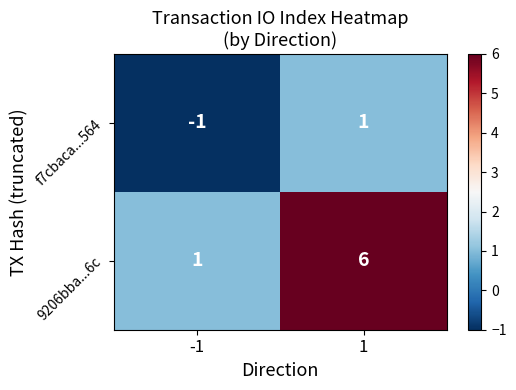

At which category is the sum across all series the highest?

1